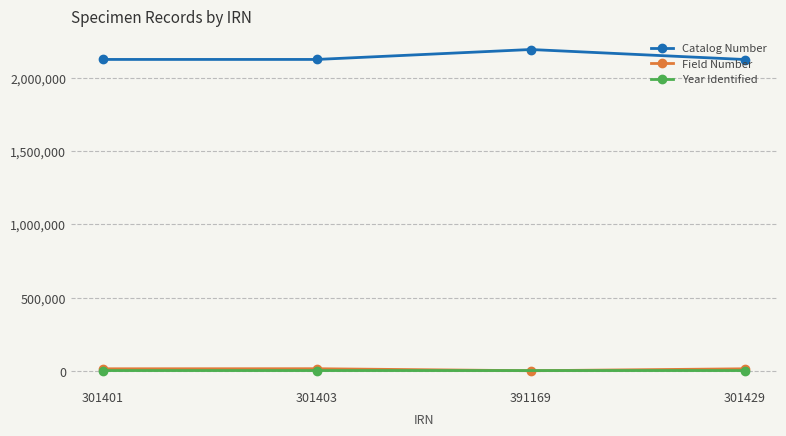

Is the value of Catalog Number at 301429 greater than the value of Field Number at 391169?

Yes